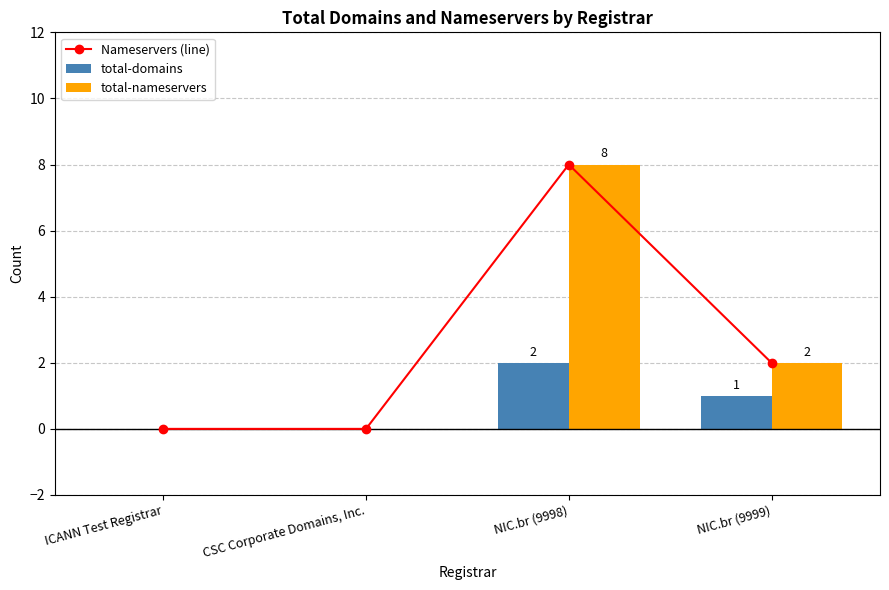

How many categories are shown in the chart?

4